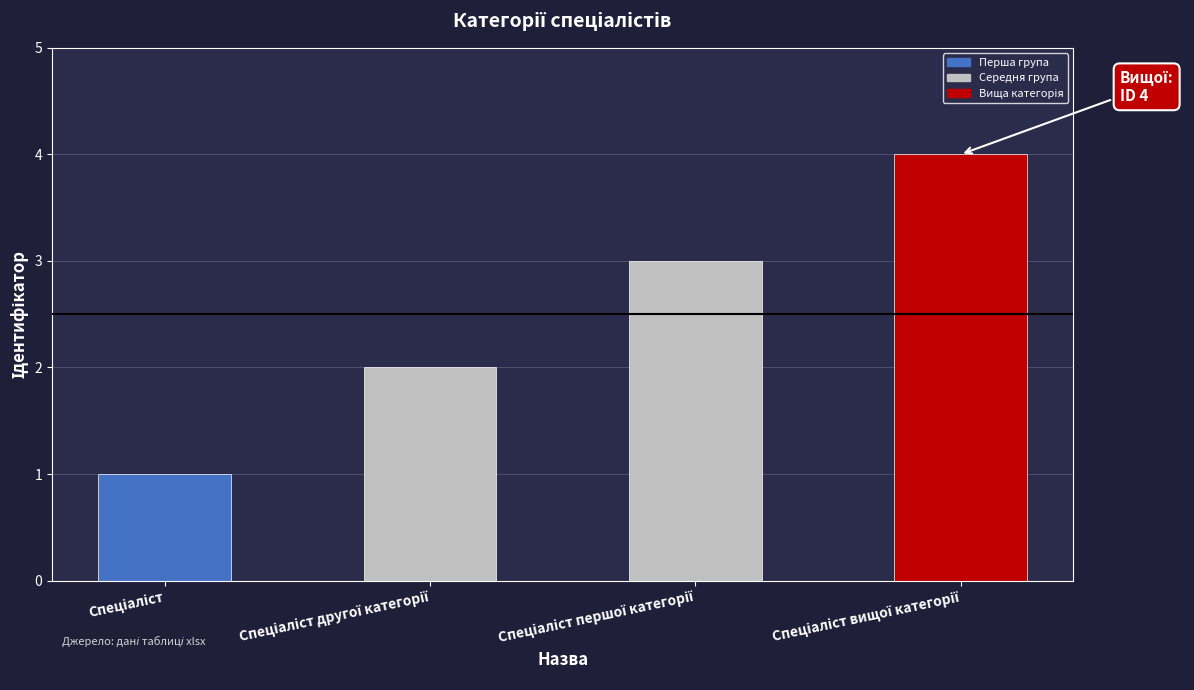

What is the greatest value displayed?

4